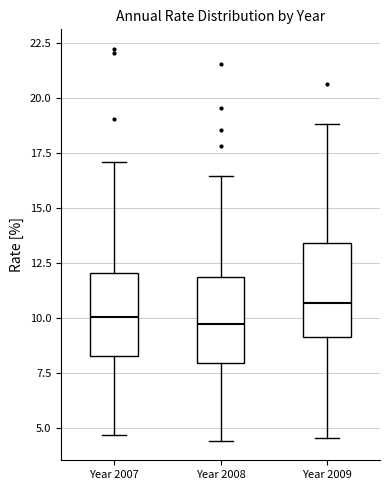

Where is the lower edge of the box for Year 2008 on the y-axis? The values are not printed on the chart, so give them approximately, as read against the axis.

8.0